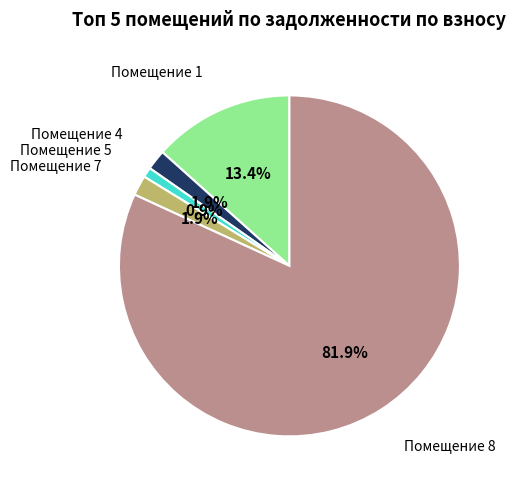

Is there a majority slice in this chart?

Yes